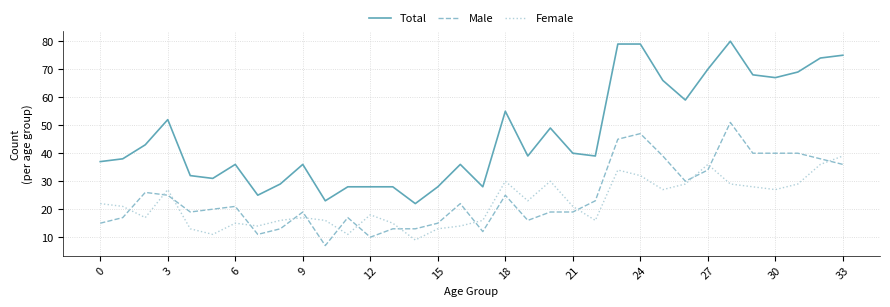

Which series has the largest range (max minus min)?

Total